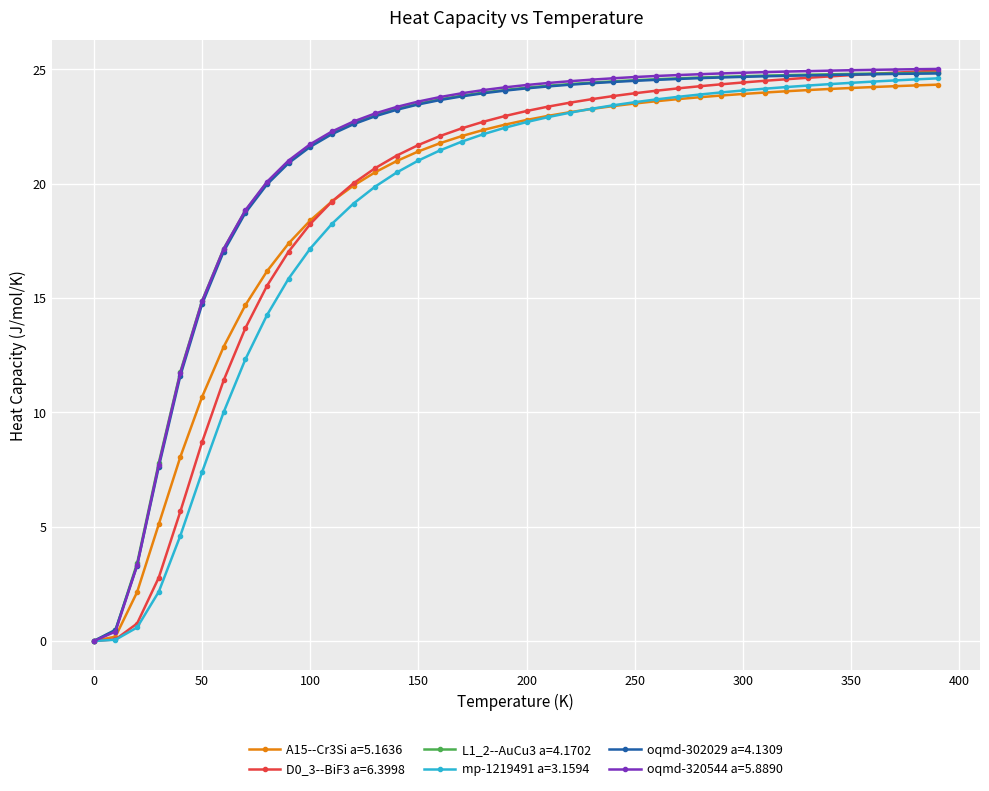

How many series are shown in this chart?

6